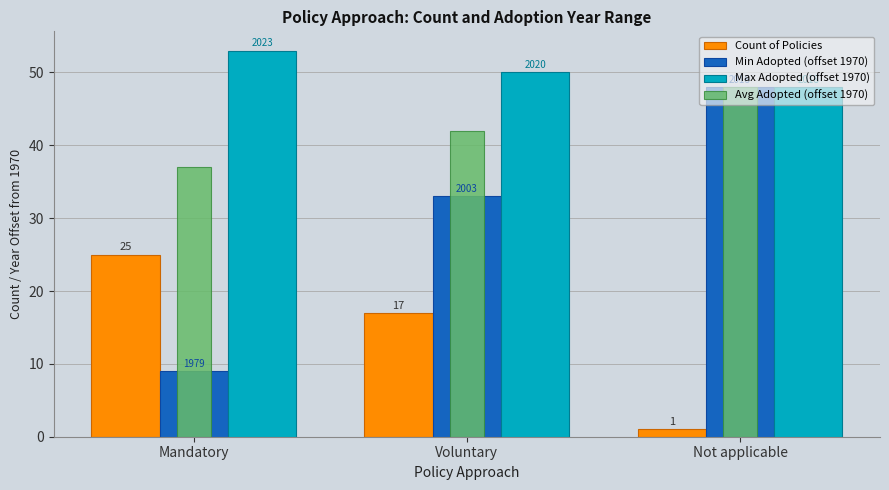

Which series has the largest total across all categories?

Max Adopted (offset 1970)